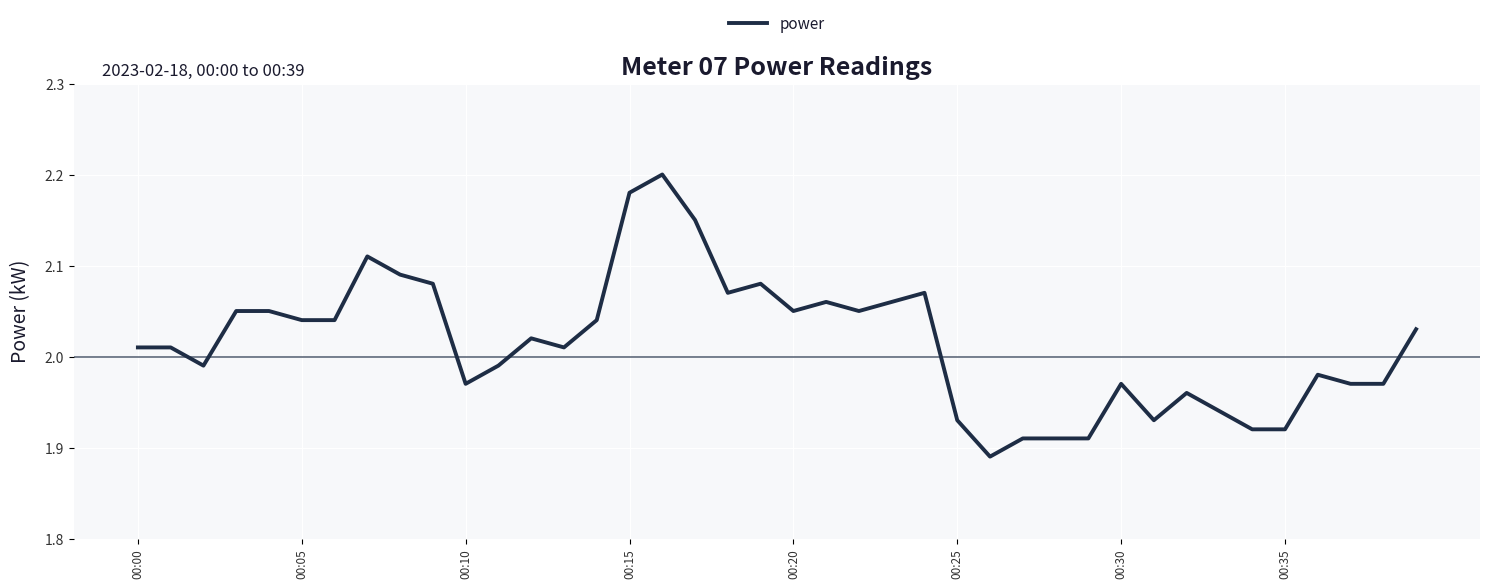

What is the difference between the maximum and minimum values?

0.3